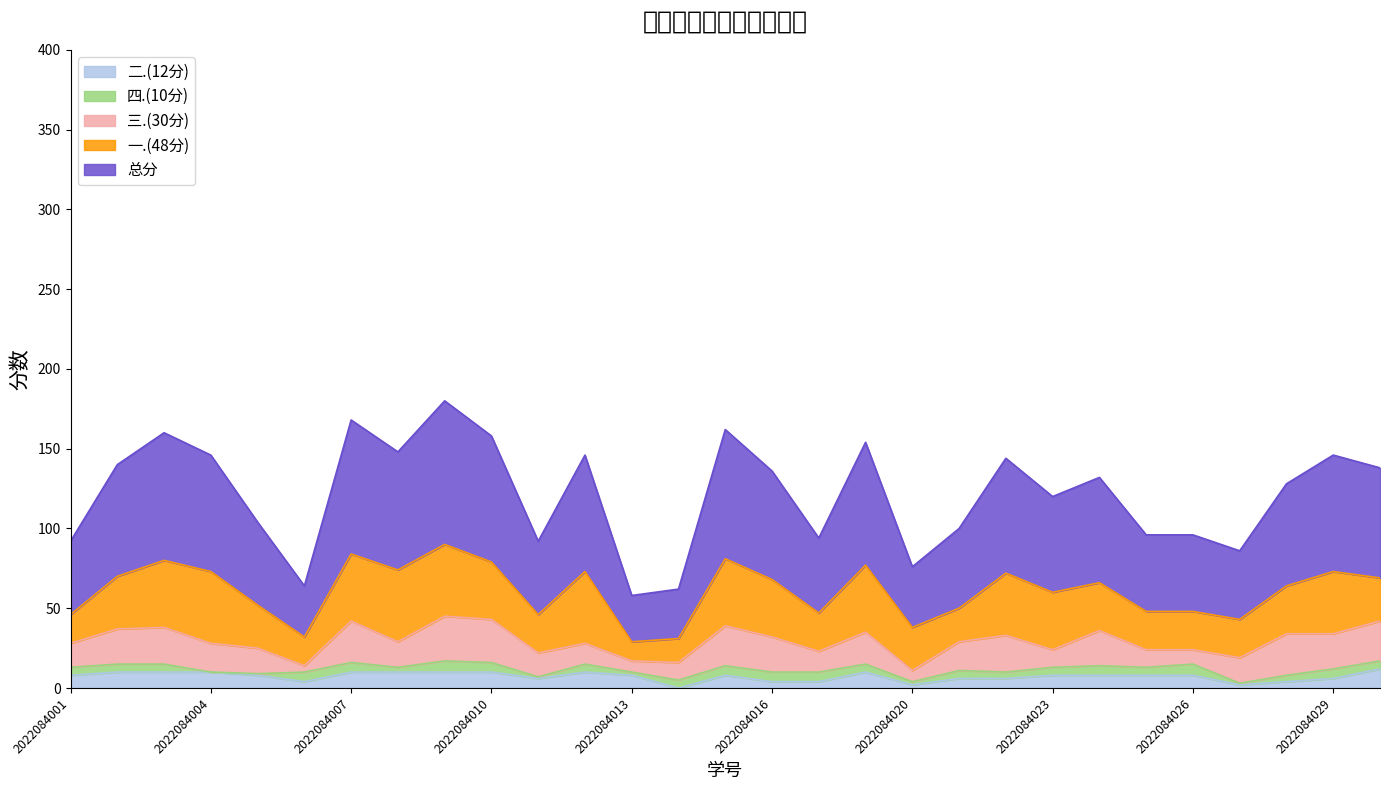

What is the total value across all series at 2022084026?

96